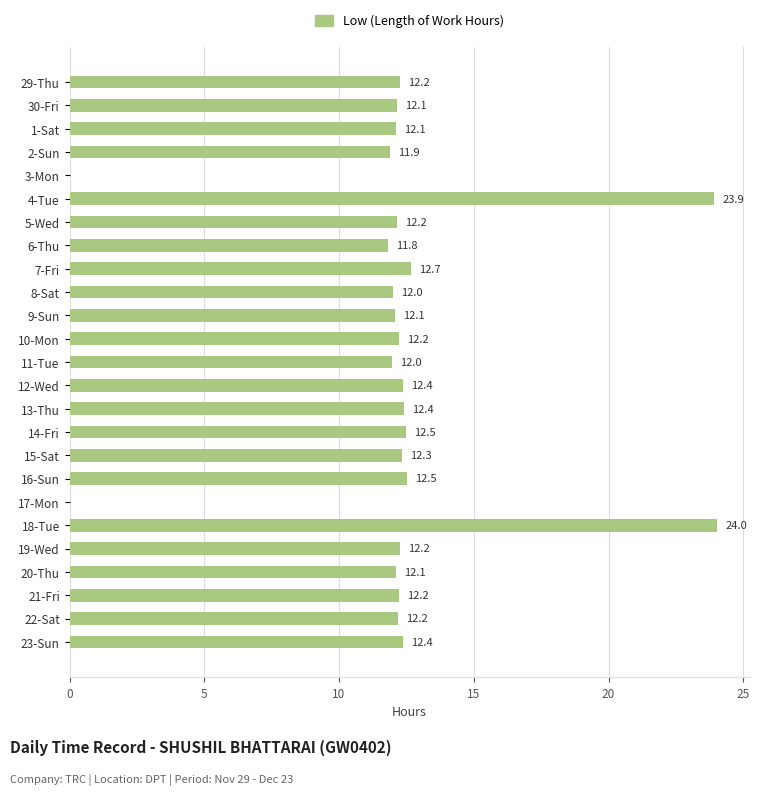

What is the approximate value at 12-Wed?

12.4